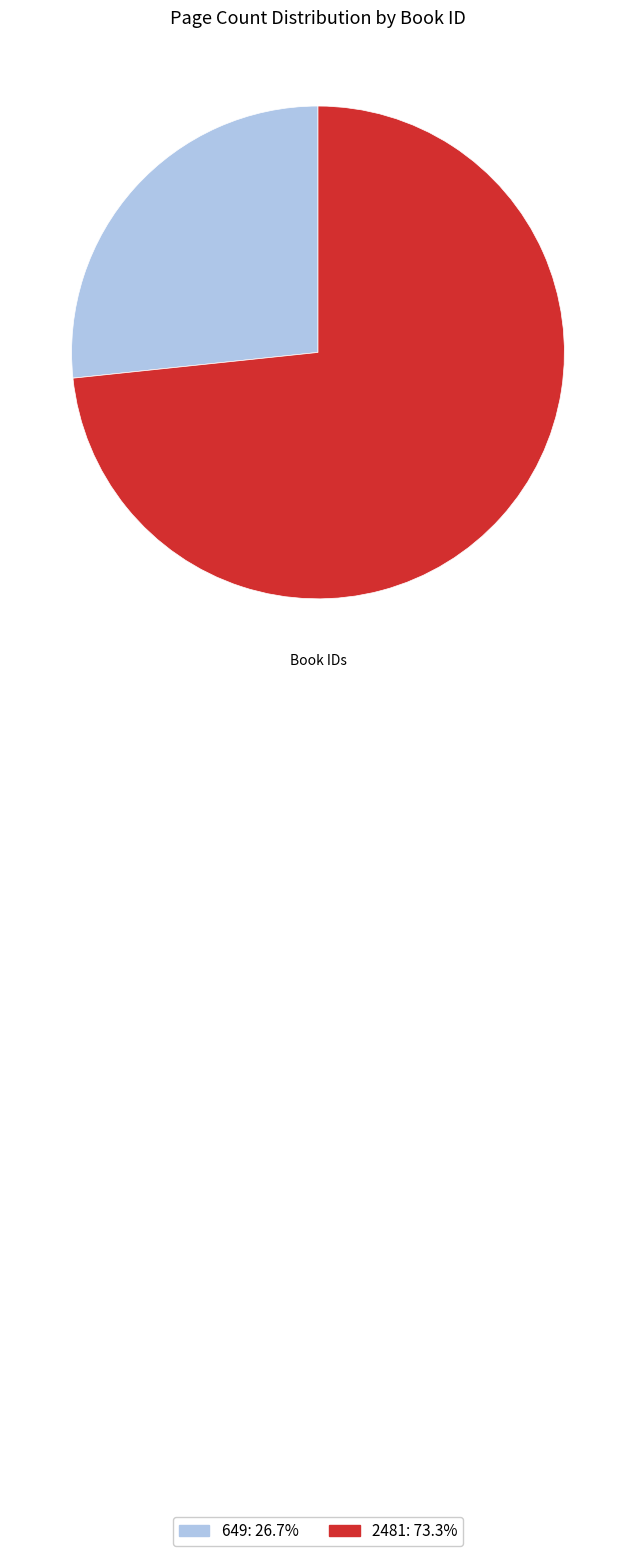

Is it true that 2481 is 73% of the pie?

True